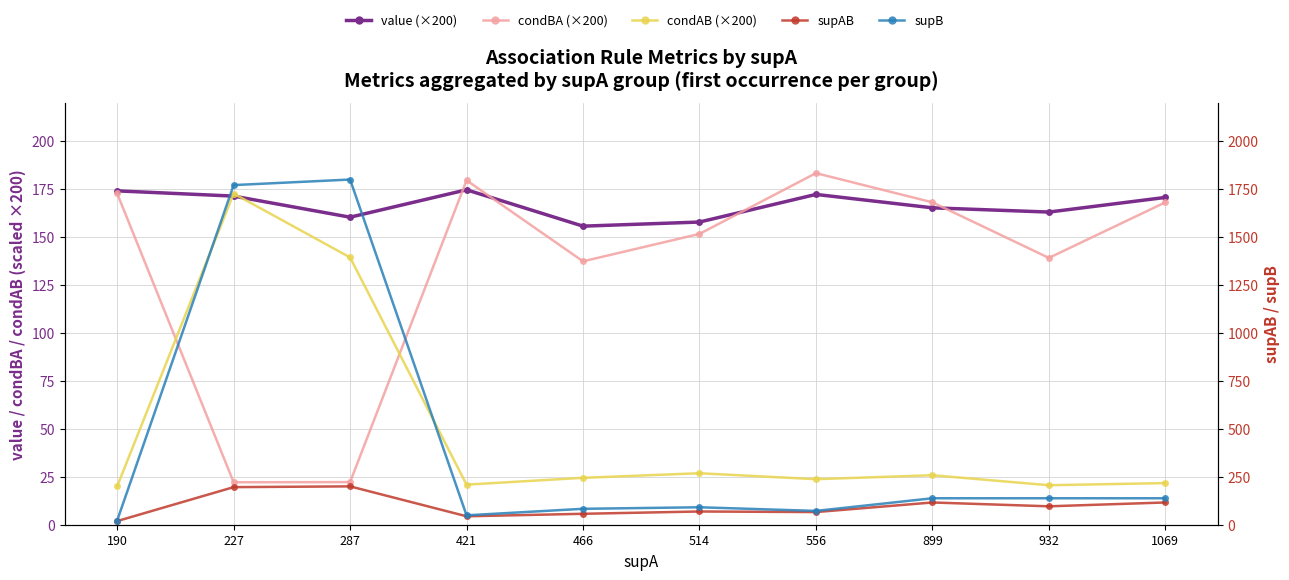

At how many categories does at least one series exceed 341?

2